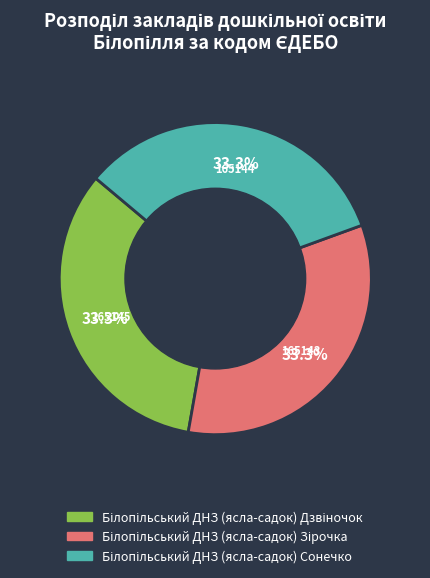

Is there any slice that represents more than half of the pie?

No